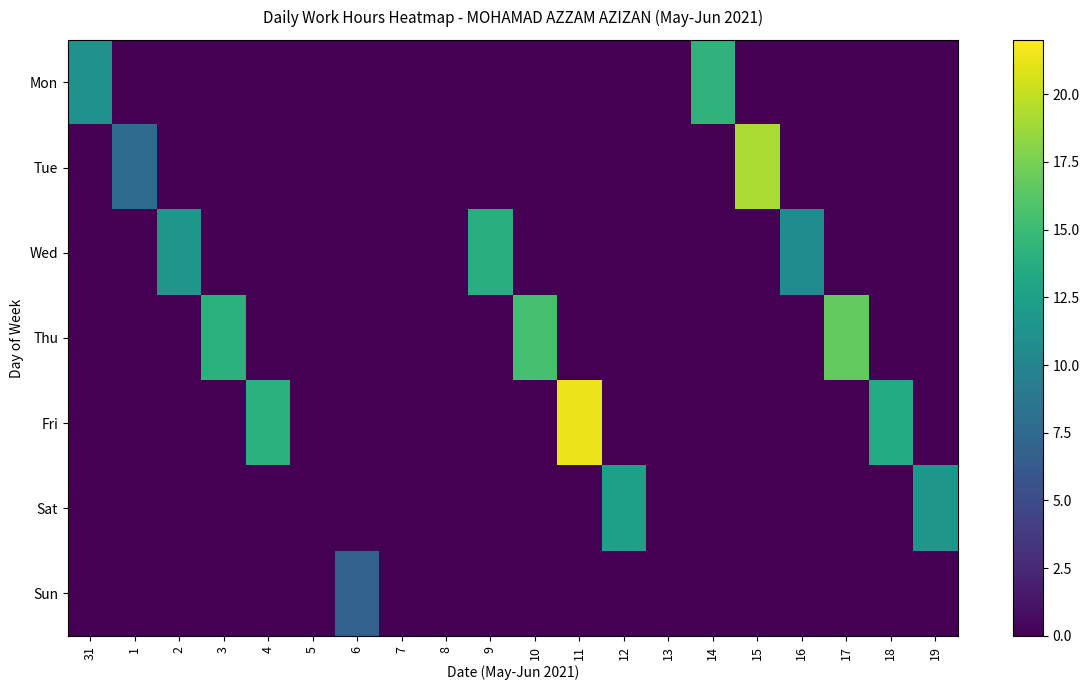

Reading right to left, transcribe all the data shown in this chart.

Mon: 19=0.0	18=0.0	17=0.0	16=0.0	15=0.0	14=14.3	13=0.0	12=0.0	11=0.0	10=0.0	9=0.0	8=0.0	7=0.0	6=0.0	5=0.0	4=0.0	3=0.0	2=0.0	1=0.0	31=11.3
Tue: 19=0.0	18=0.0	17=0.0	16=0.0	15=19.2	14=0.0	13=0.0	12=0.0	11=0.0	10=0.0	9=0.0	8=0.0	7=0.0	6=0.0	5=0.0	4=0.0	3=0.0	2=0.0	1=7.7	31=0.0
Wed: 19=0.0	18=0.0	17=0.0	16=10.7	15=0.0	14=0.0	13=0.0	12=0.0	11=0.0	10=0.0	9=13.8	8=0.0	7=0.0	6=0.0	5=0.0	4=0.0	3=0.0	2=11.7	1=0.0	31=0.0
Thu: 19=0.0	18=0.0	17=16.7	16=0.0	15=0.0	14=0.0	13=0.0	12=0.0	11=0.0	10=15.5	9=0.0	8=0.0	7=0.0	6=0.0	5=0.0	4=0.0	3=14.0	2=0.0	1=0.0	31=0.0
Fri: 19=0.0	18=13.5	17=0.0	16=0.0	15=0.0	14=0.0	13=0.0	12=0.0	11=21.3	10=0.0	9=0.0	8=0.0	7=0.0	6=0.0	5=0.0	4=14.0	3=0.0	2=0.0	1=0.0	31=0.0
Sat: 19=11.7	18=0.0	17=0.0	16=0.0	15=0.0	14=0.0	13=0.0	12=12.4	11=0.0	10=0.0	9=0.0	8=0.0	7=0.0	6=0.0	5=0.0	4=0.0	3=0.0	2=0.0	1=0.0	31=0.0
Sun: 19=0.0	18=0.0	17=0.0	16=0.0	15=0.0	14=0.0	13=0.0	12=0.0	11=0.0	10=0.0	9=0.0	8=0.0	7=0.0	6=7.0	5=0.0	4=0.0	3=0.0	2=0.0	1=0.0	31=0.0